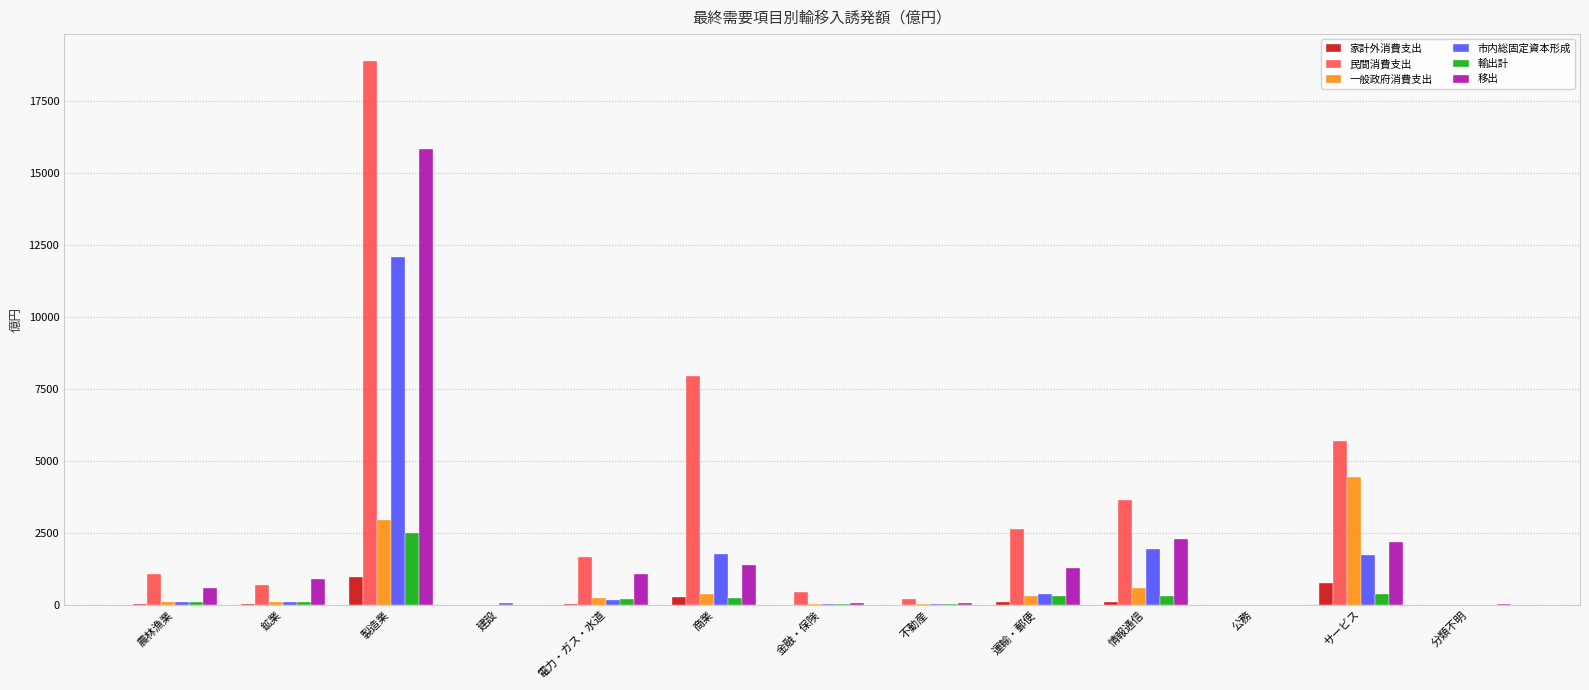

What is the sum of all 移出 values?

25650